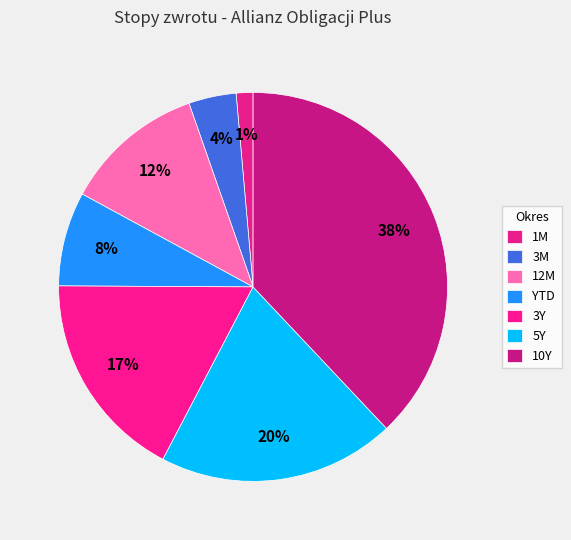

To the nearest percent, what is the combined percentage of 10Y and 1M?

39%